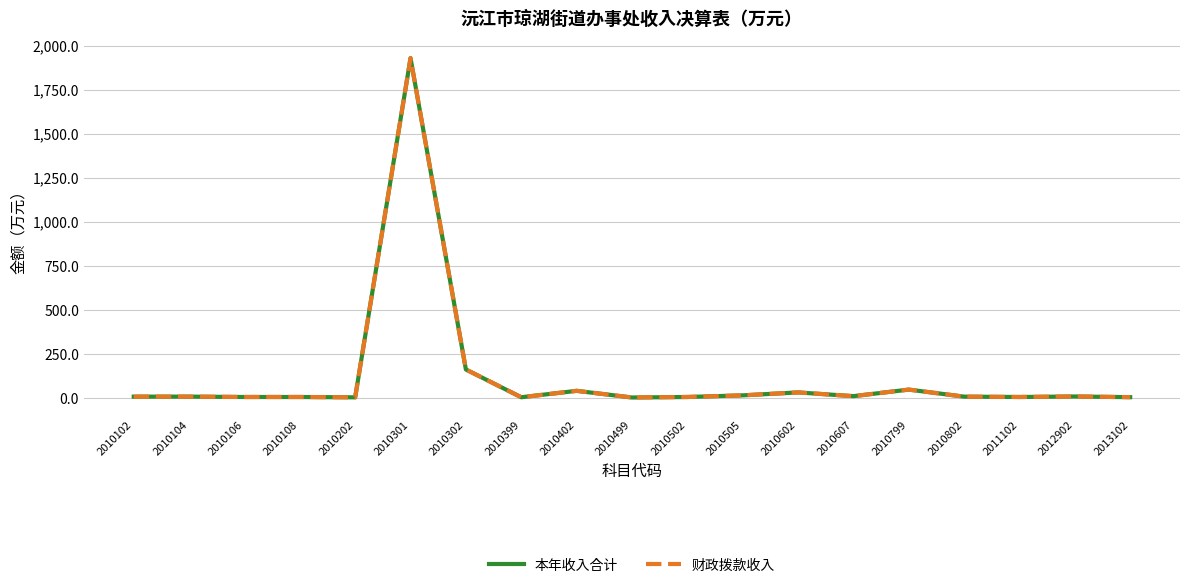

Where is 财政拨款收入 nearest to the value 964?

2010302